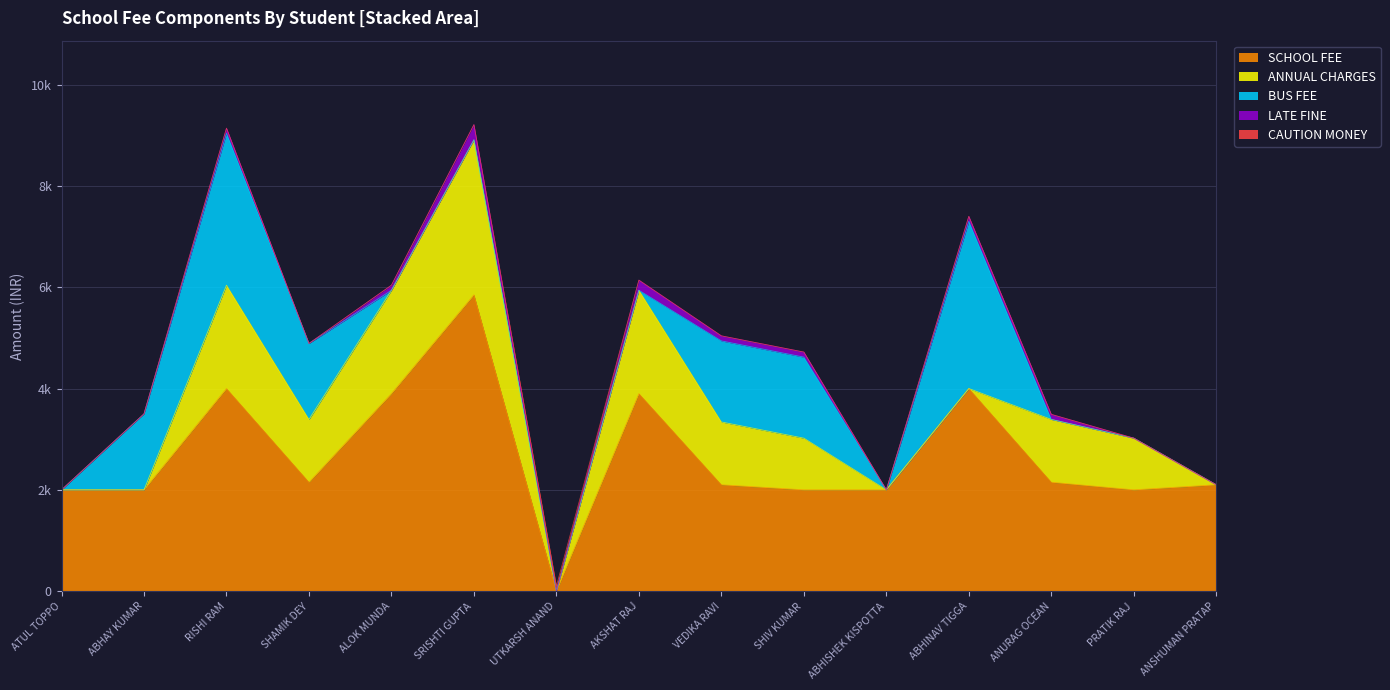

True or false: SCHOOL FEE and CAUTION MONEY cross at least once.

True